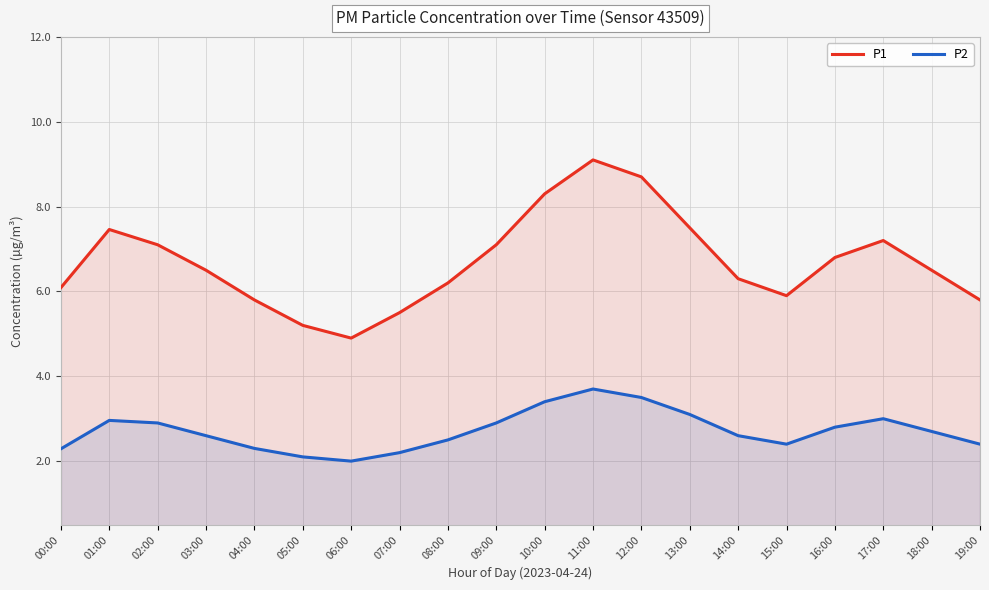

Which has a higher value, 01:00 or 10:00?

10:00